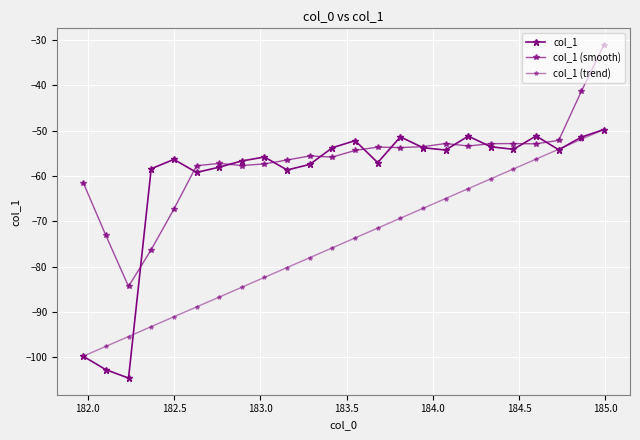

Reading left to right, transcribe all the data shown in this chart.

col_1: -99.8	-102.8	-104.6	-58.4	-56.3	-59.2	-58.1	-56.7	-55.8	-58.7	-57.4	-53.7	-52.2	-57.1	-51.4	-53.8	-54.3	-51.2	-53.5	-54.1	-51.2	-54.2	-51.4	-49.7
col_1 (smooth): -61.4	-73.1	-84.4	-76.3	-67.3	-57.7	-57.2	-57.7	-57.3	-56.5	-55.6	-55.8	-54.4	-53.6	-53.7	-53.5	-52.8	-53.4	-52.9	-52.8	-52.9	-52.1	-41.3	-31.1
col_1 (trend): -99.8	-97.6	-95.4	-93.3	-91.1	-88.9	-86.7	-84.6	-82.4	-80.2	-78.0	-75.8	-73.7	-71.5	-69.3	-67.1	-65.0	-62.8	-60.6	-58.4	-56.3	-54.1	-51.9	-49.7